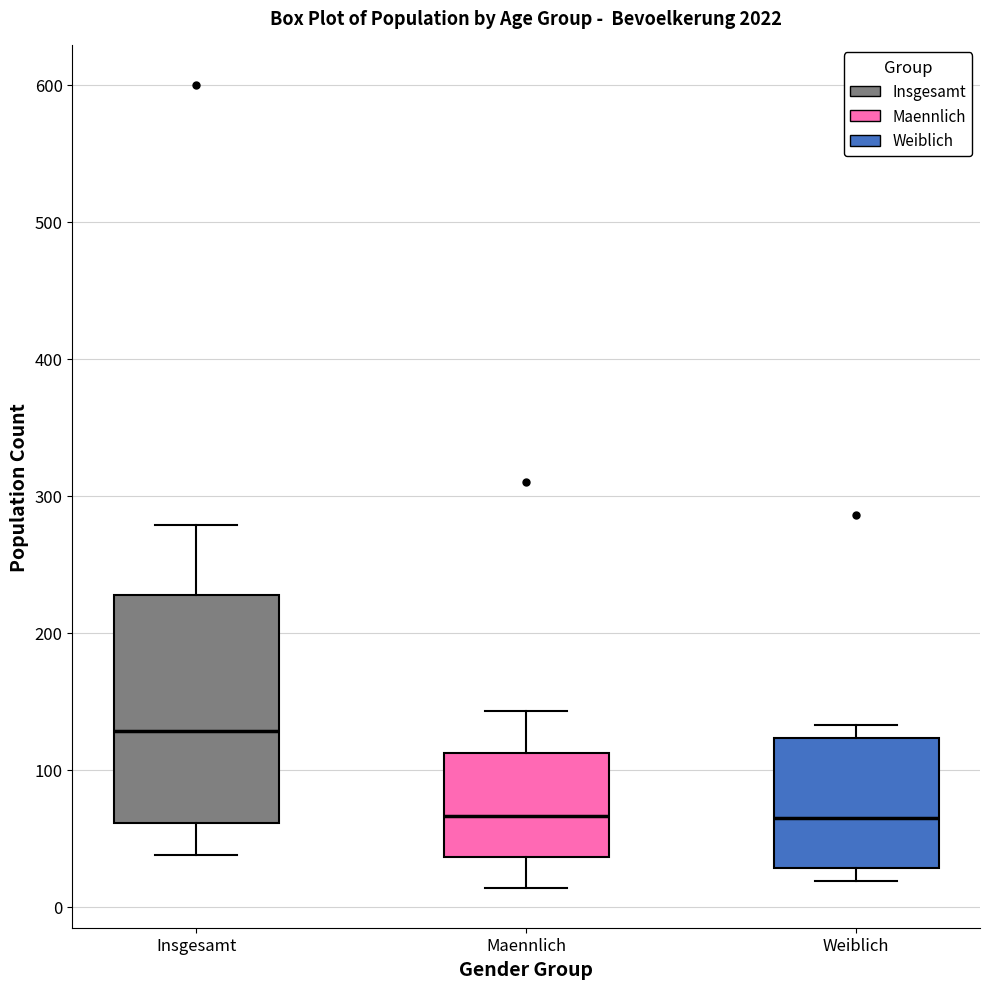

Reading left to right, read every box against the y-axis: the position of its median line, the range the box covers, and the ends of its whiskers. The values are not printed on the chart, so give them approximately, as read against the axis.

Insgesamt: median 130, box 60 to 230, whiskers 40 to 280
Maennlich: median 70, box 40 to 110, whiskers 10 to 140
Weiblich: median 70, box 30 to 120, whiskers 20 to 130